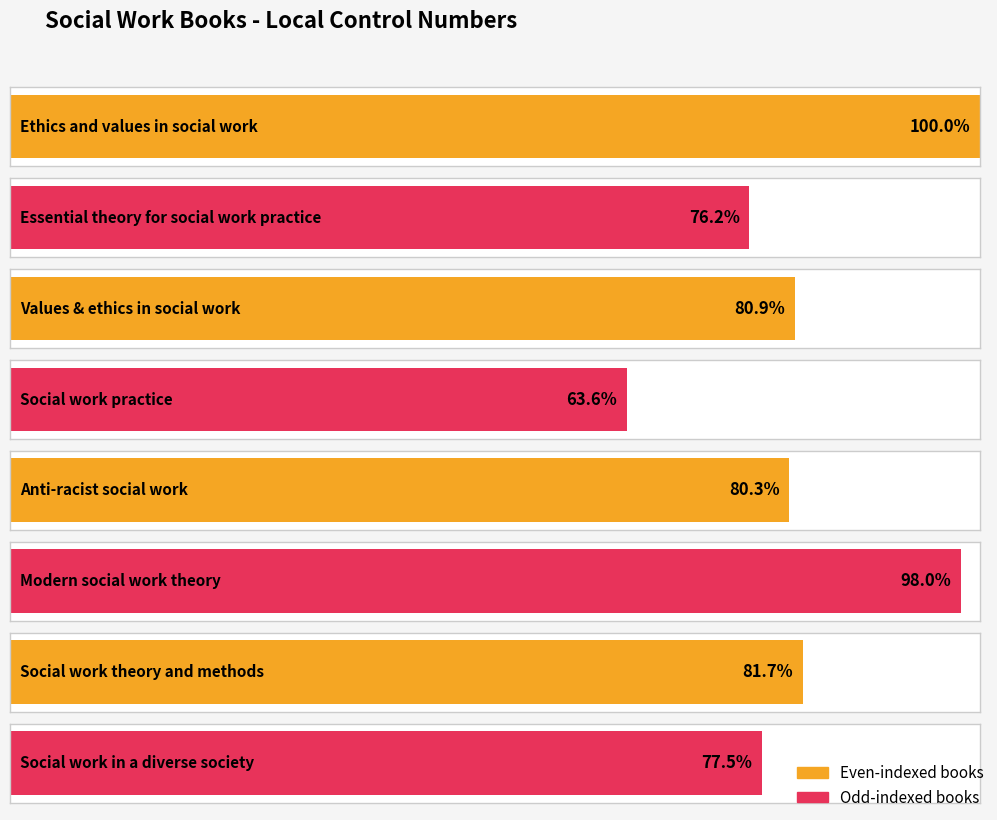

At which category does the chart reach its minimum across all series?

Social work practice